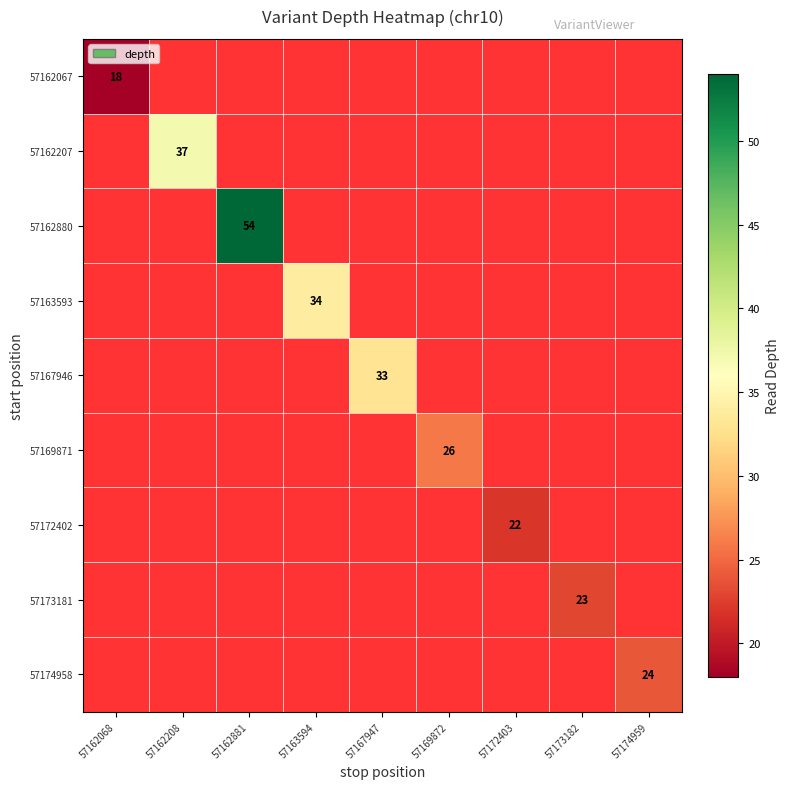

The value of 57172402 at 57172403 is 34. True or false?

False